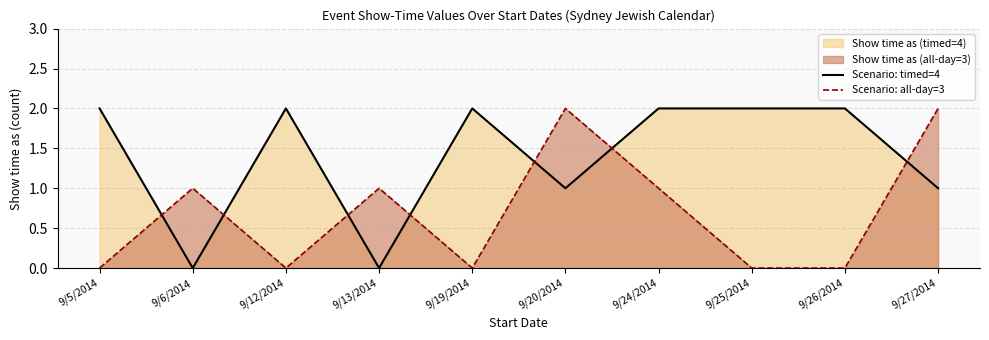

Rank the series by their average value, from highest to lowest.

Scenario: timed=4, Scenario: all-day=3